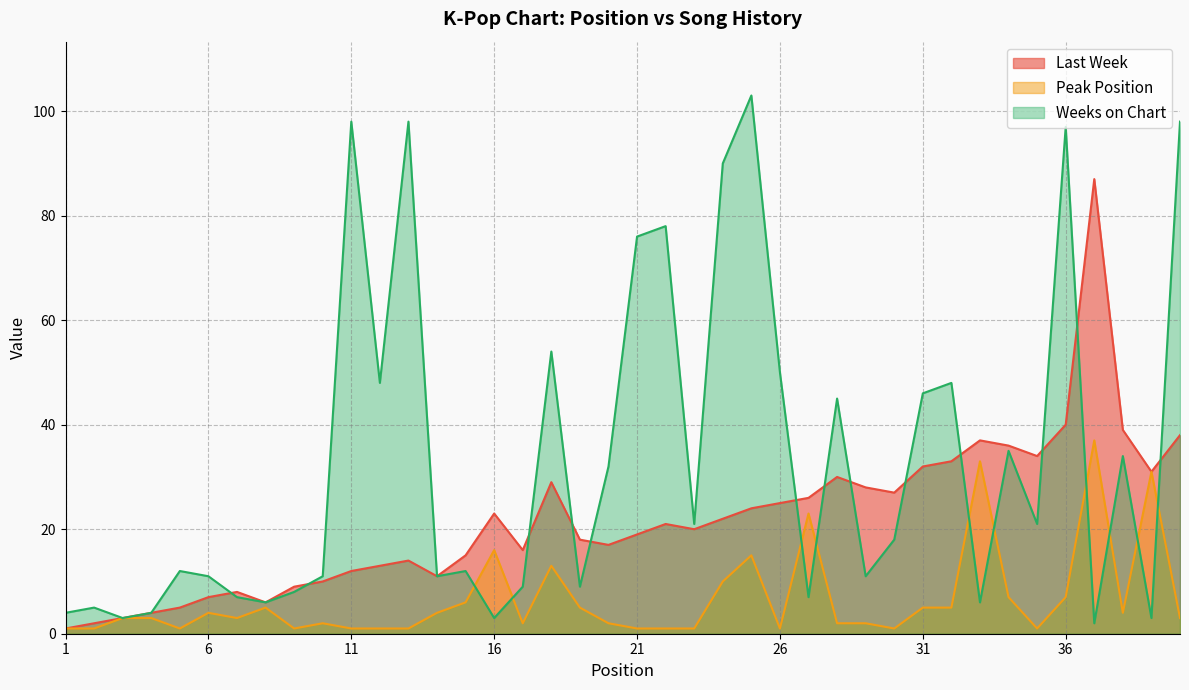

Which series has the largest total across all categories?

Weeks on Chart